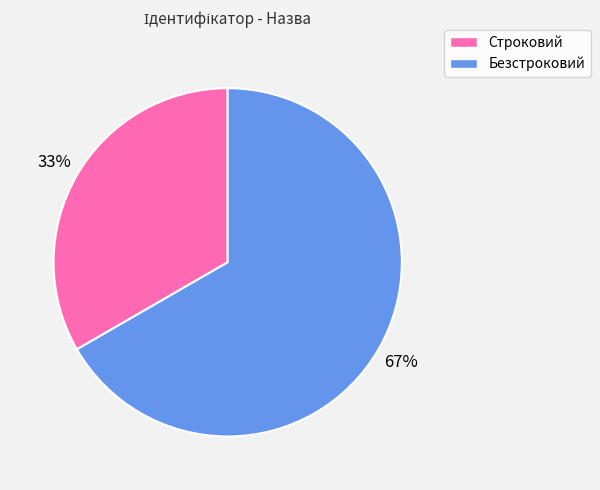

Which has a higher value, Строковий or Безстроковий?

Безстроковий